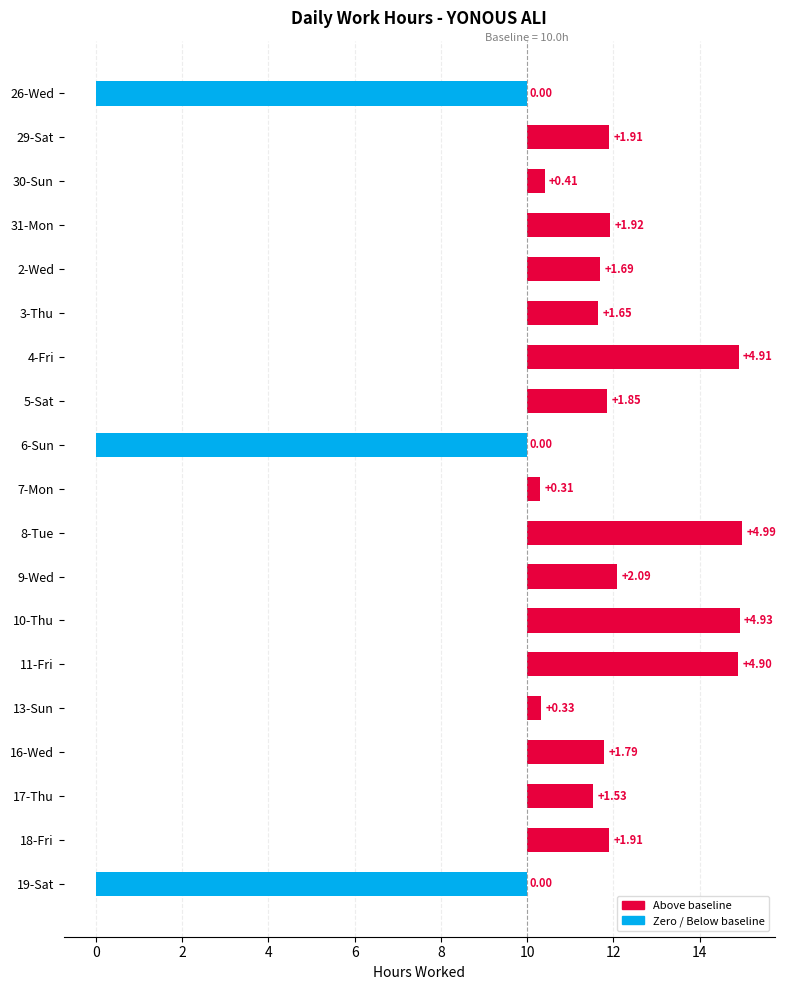

Reading left to right, extract all data points from this chart.

-10.0	1.9	0.4	1.9	1.7	1.7	4.9	1.8	-10.0	0.3	5.0	2.1	4.9	4.9	0.3	1.8	1.5	1.9	-10.0